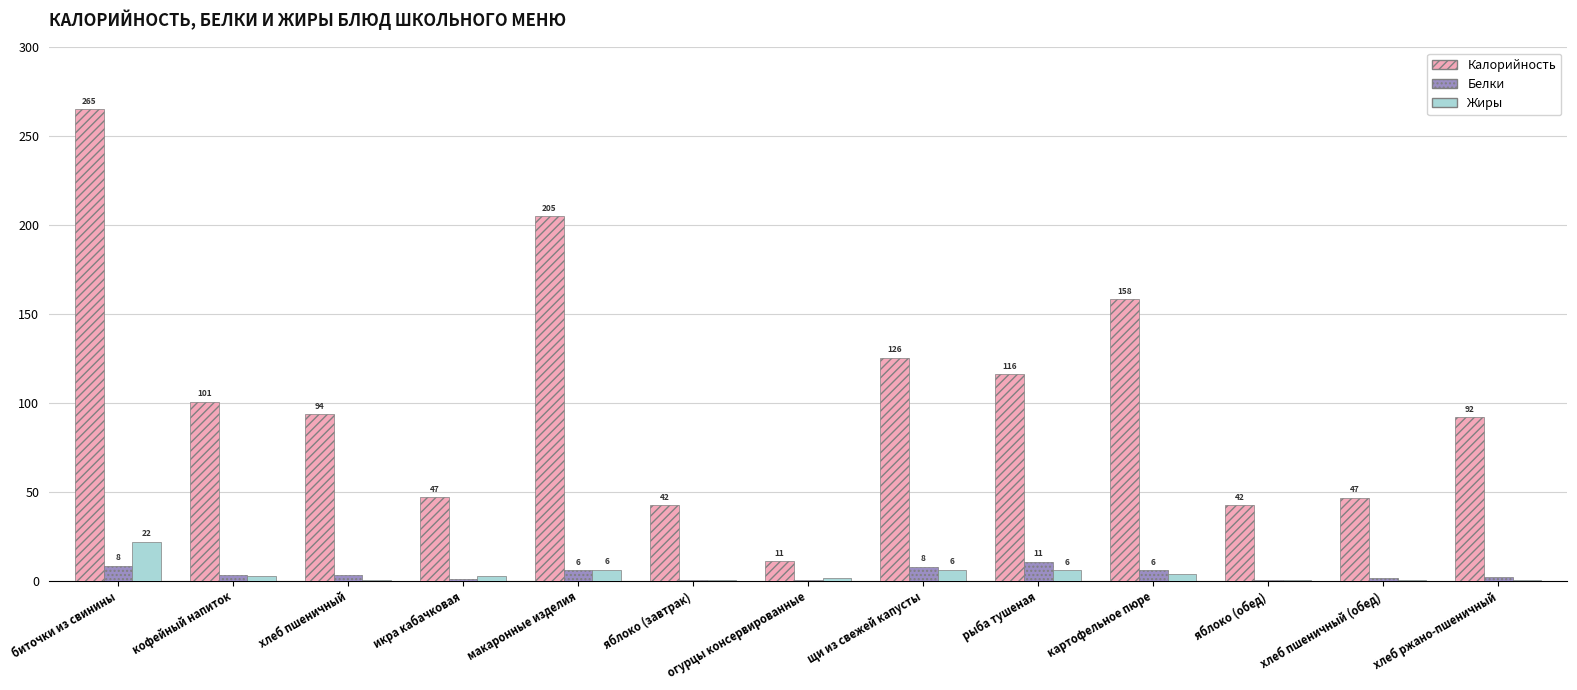

Which series changed the most between биточки из свинины and хлеб пшеничный (обед)?

Калорийность